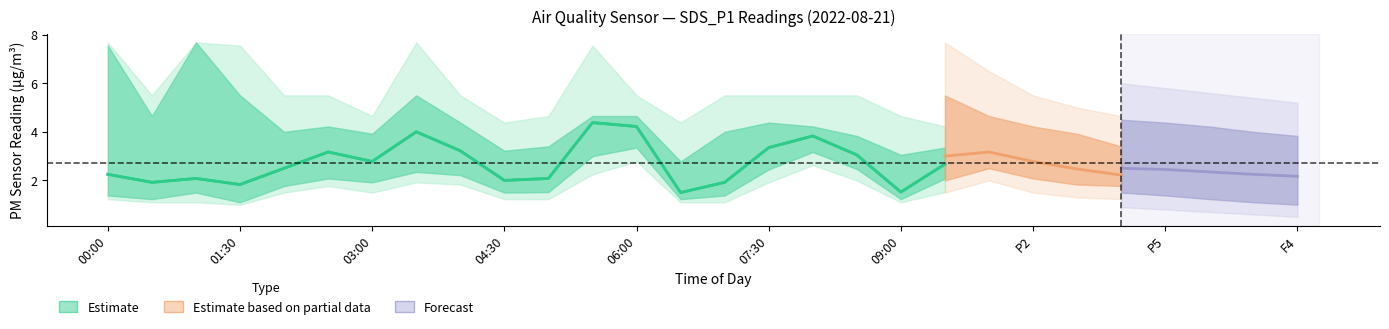

Which has a higher value, 00:00 or 09:00?

00:00